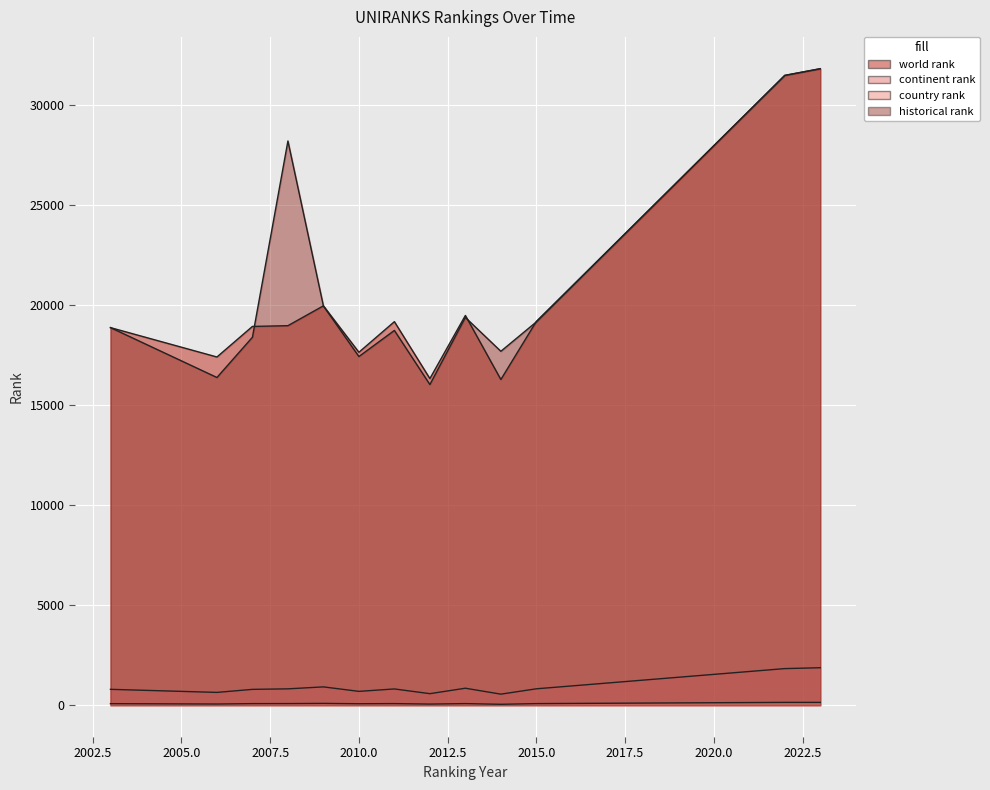

At how many categories does at least one series exceed 13344?

13